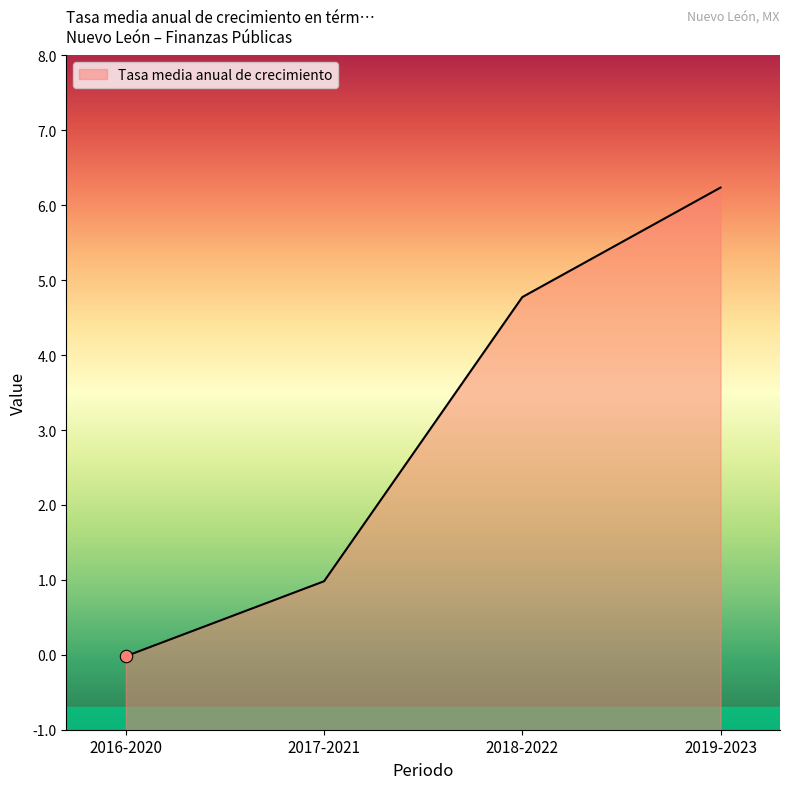

Which has a higher value, 2019-2023 or 2016-2020?

2019-2023